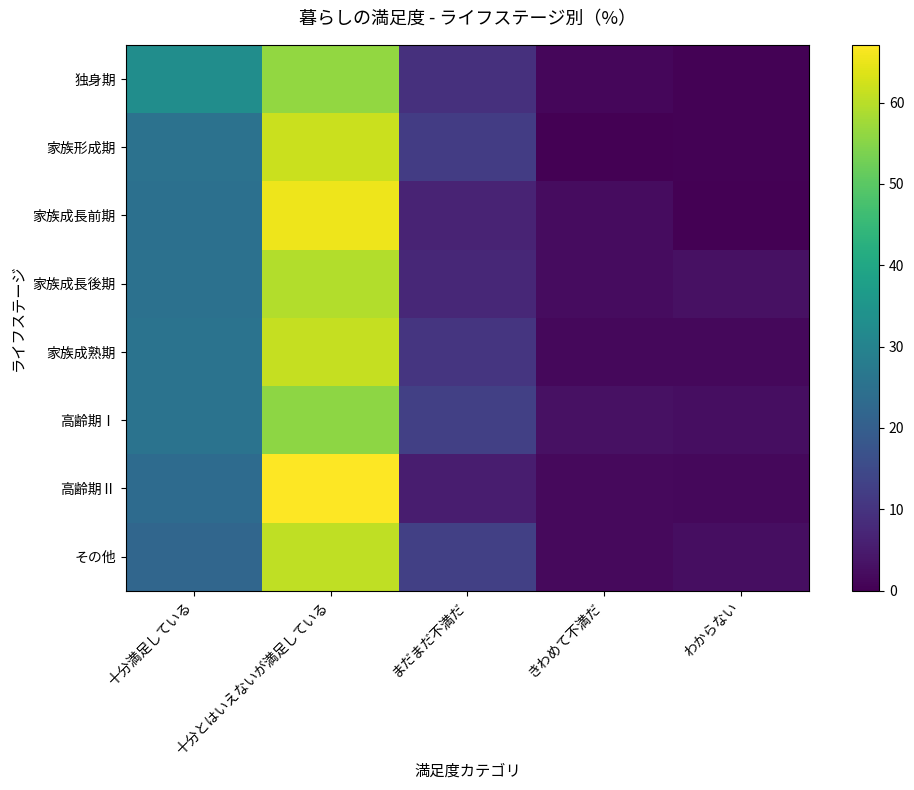

Reading left to right, list all the values displayed in this chart.

独身期: 十分満足している=33.0	十分とはいえないが満足している=56.2	まだまだ不満だ=9.4	きわめて不満だ=1.1	わからない=0.4
家族形成期: 十分満足している=25.4	十分とはいえないが満足している=61.6	まだまだ不満だ=11.9	きわめて不満だ=0.0	わからない=0.5
家族成長前期: 十分満足している=24.7	十分とはいえないが満足している=65.4	まだまだ不満だ=6.6	きわめて不満だ=2.2	わからない=0.0
家族成長後期: 十分満足している=25.0	十分とはいえないが満足している=59.3	まだまだ不満だ=7.6	きわめて不満だ=2.3	わからない=2.9
家族成熟期: 十分満足している=25.6	十分とはいえないが満足している=61.1	まだまだ不満だ=10.4	きわめて不満だ=1.4	わからない=1.4
高齢期Ⅰ: 十分満足している=25.5	十分とはいえないが満足している=55.8	まだまだ不満だ=12.7	きわめて不満だ=3.0	わからない=2.4
高齢期Ⅱ: 十分満足している=23.4	十分とはいえないが満足している=67.1	まだまだ不満だ=5.4	きわめて不満だ=1.8	わからない=1.5
その他: 十分満足している=22.1	十分とはいえないが満足している=60.6	まだまだ不満だ=12.7	きわめて不満だ=1.6	わからない=2.6